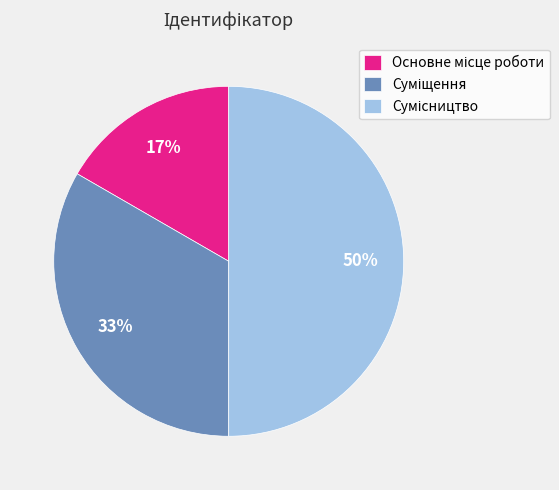

How many segments does this pie chart have?

3